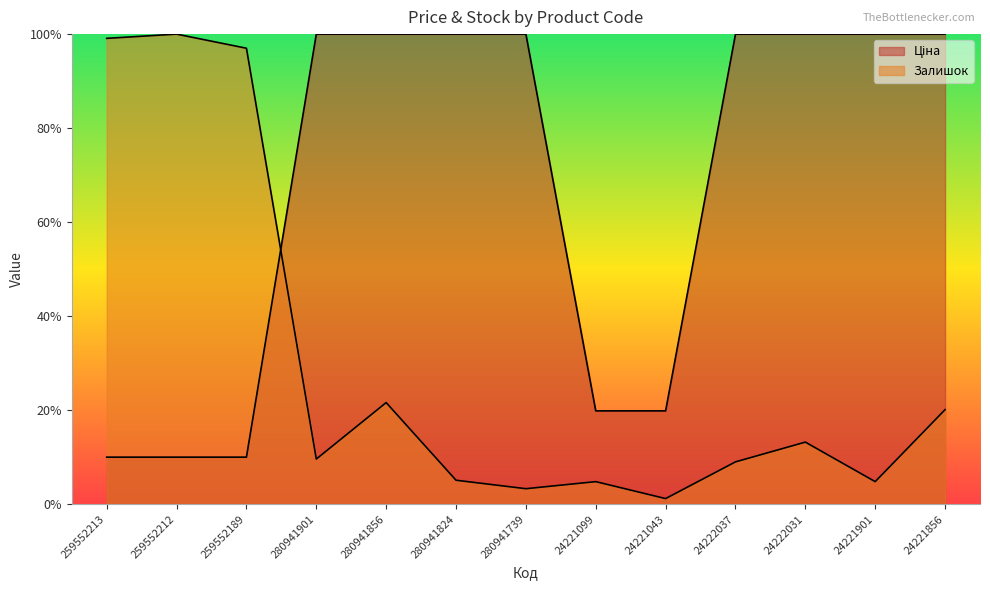

The value of Ціна at 259552212 is 758.0. True or false?

True